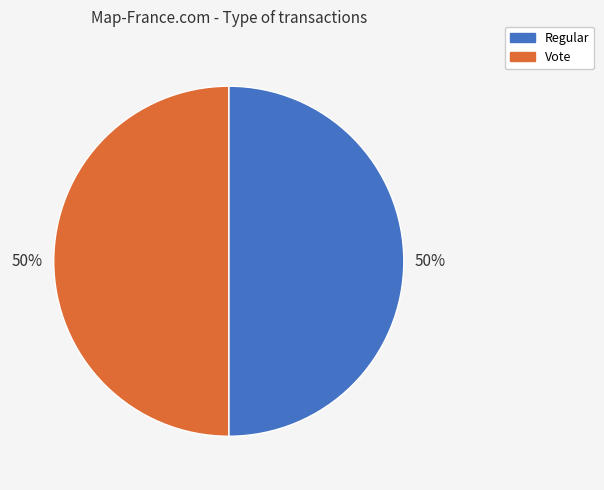

Is it true that Regular is 50% of the pie?

True